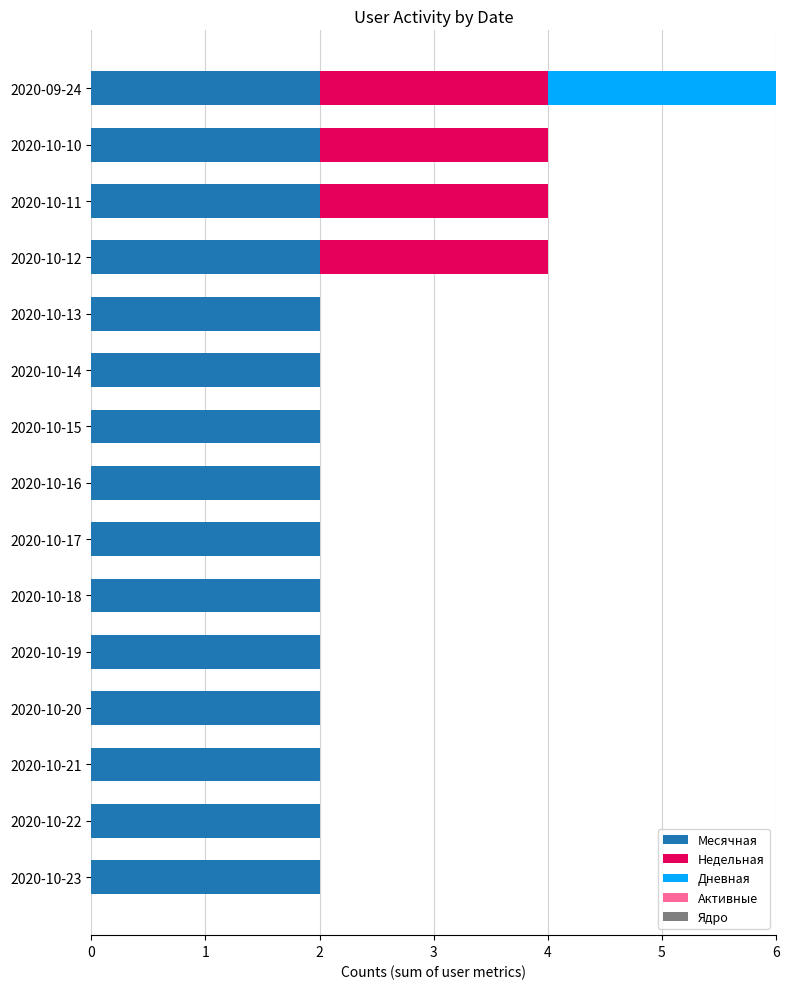

Count the number of categories in the chart.

15